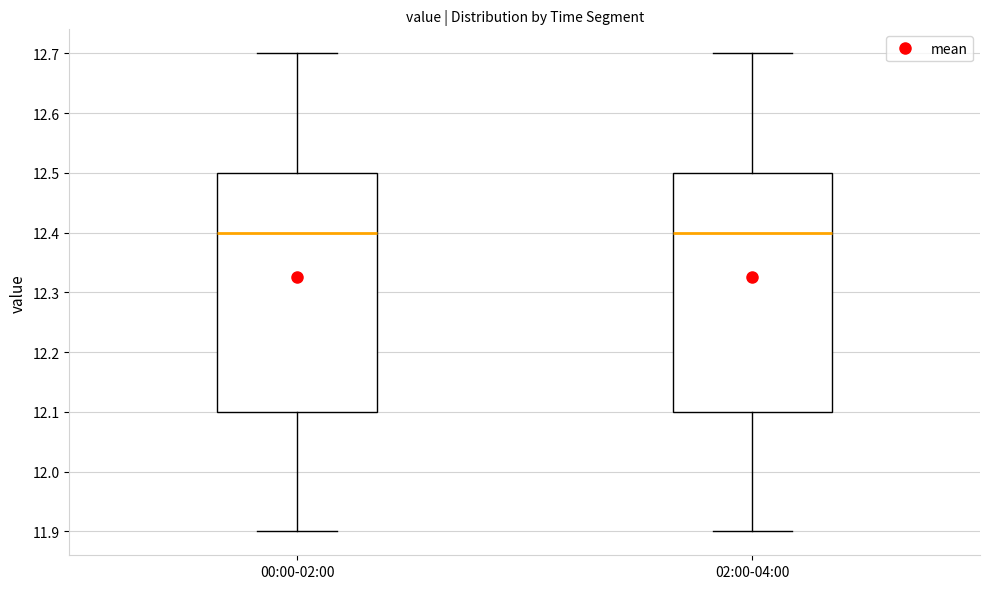

Where is the upper edge of the box for 00:00-02:00 on the y-axis? The values are not printed on the chart, so give them approximately, as read against the axis.

12.5